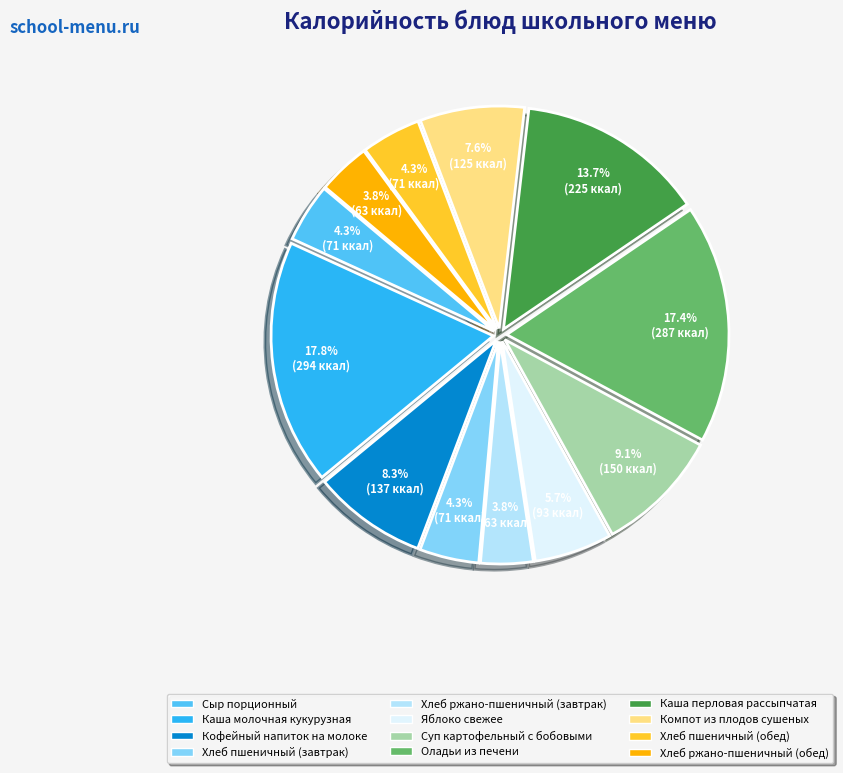

What percentage is the Компот из плодов сушеных slice, to the nearest percent?

8%